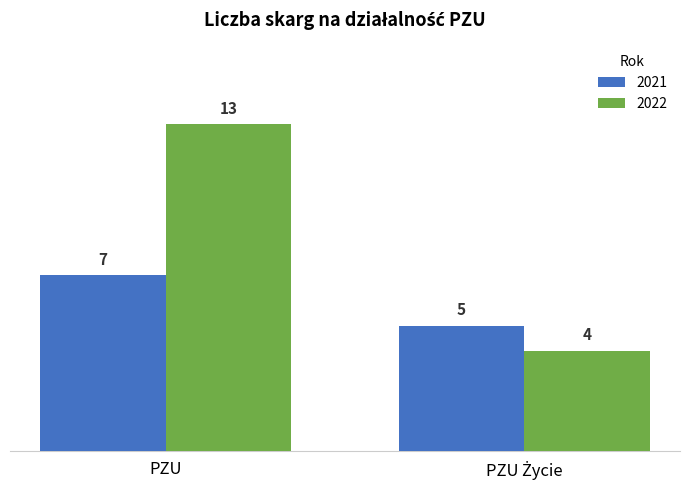

What is the average value of the 2021 series?

6